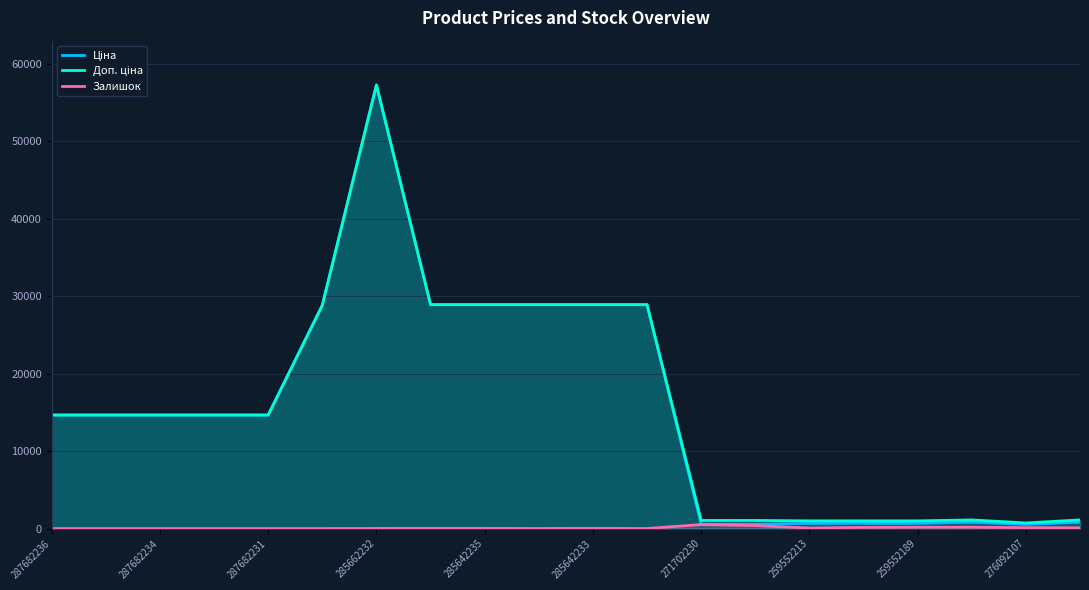

What is the difference between the maximum and minimum values in the Ціна series?

56701.2